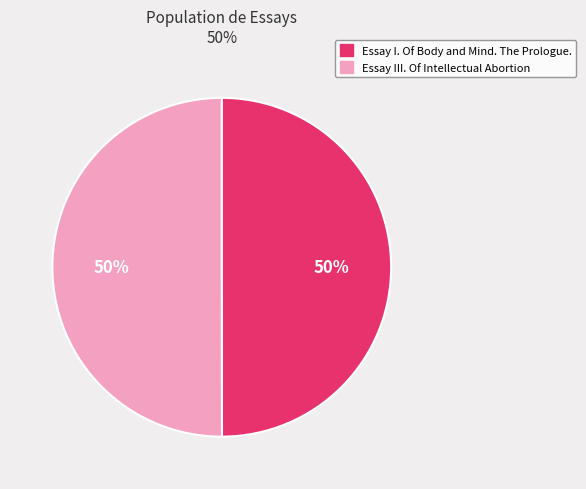

Is the sum of Essay III. Of Intellectual Abortion and Essay I. Of Body and Mind. The Prologue. greater than half?

Yes